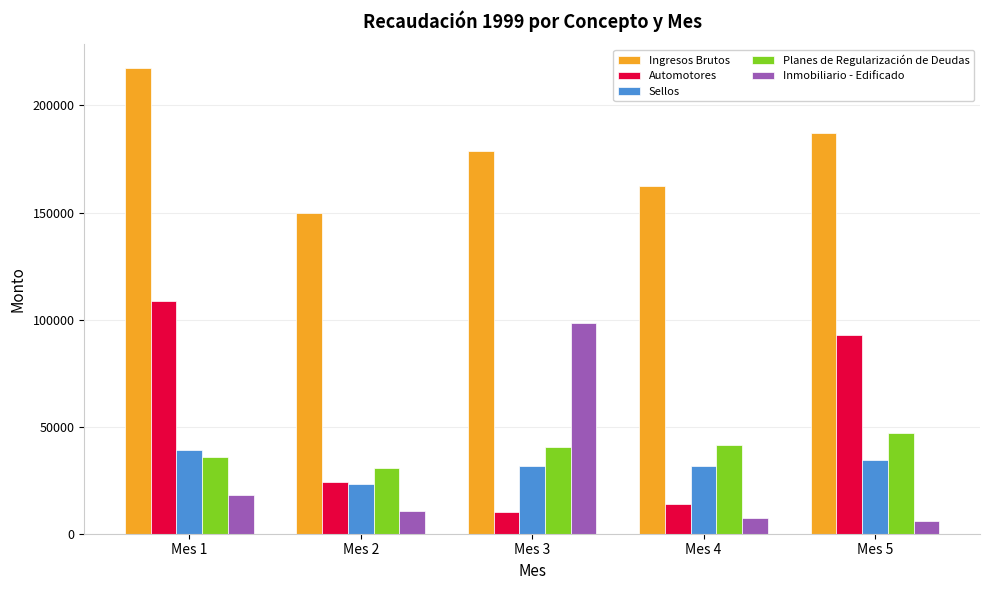

Are the bars horizontal?

No